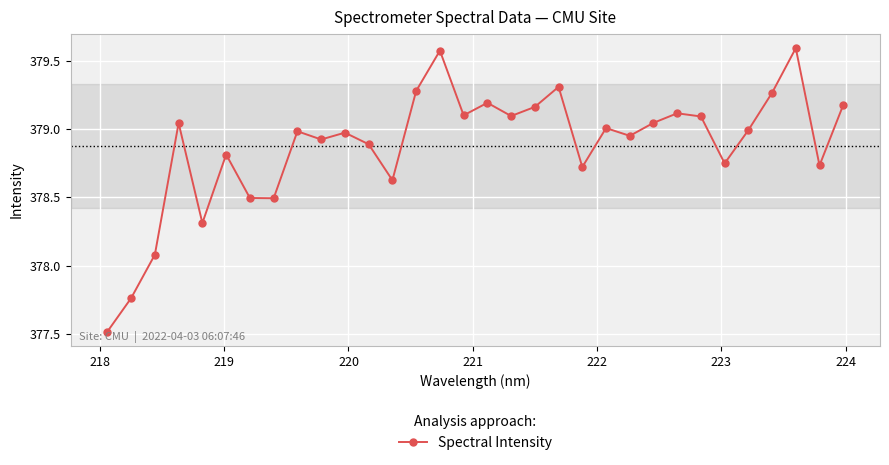

What is the smallest value displayed?

377.5